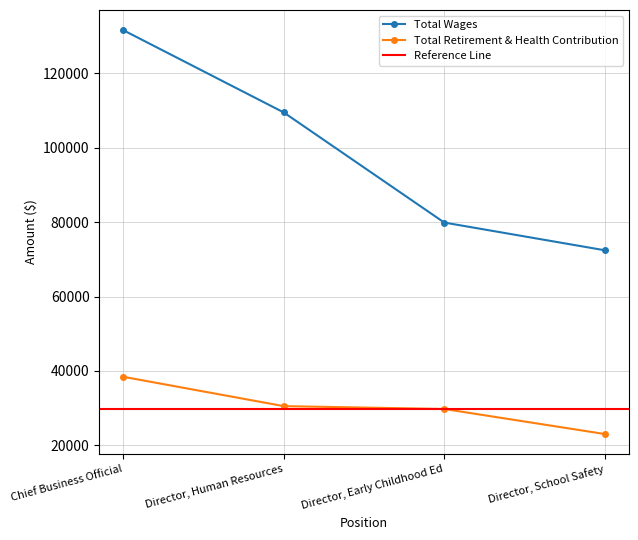

What is the label of the 3rd point from the left?

Director, Early Childhood Ed